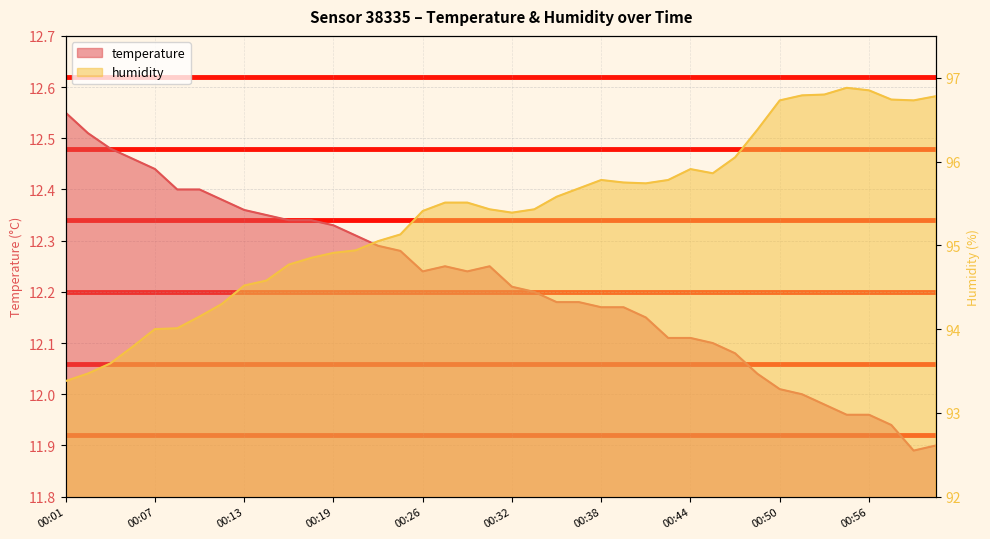

At which label does temperature first exceed 12?

00:01